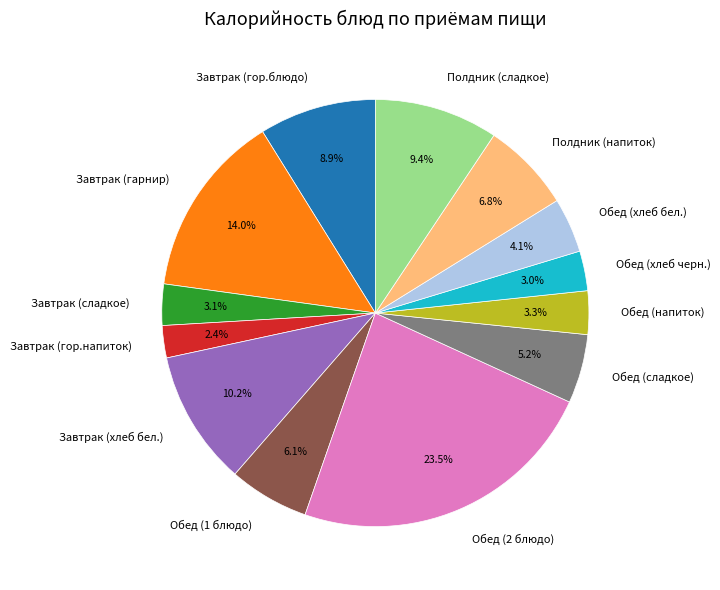

What percentage is the Обед (хлеб бел.) slice, to the nearest percent?

4%